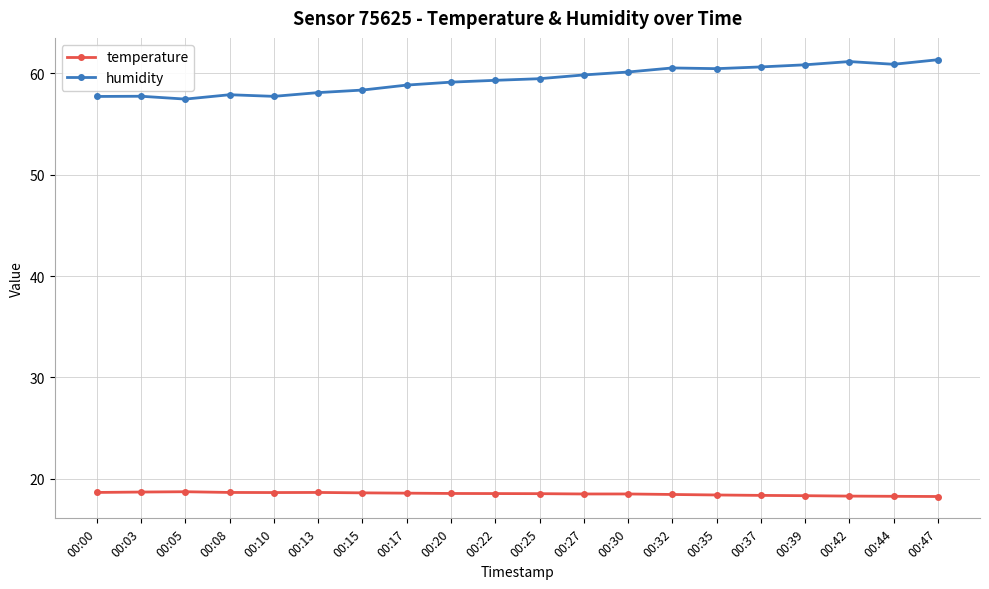

What is the sum of the humidity values at 00:15 and 00:35?

118.8